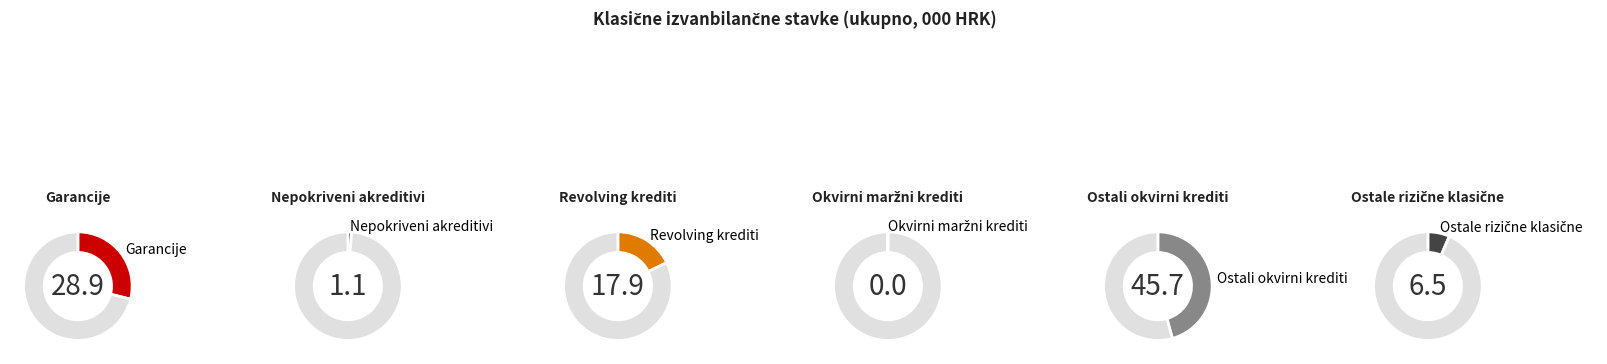

How many segments does this pie chart have?

6